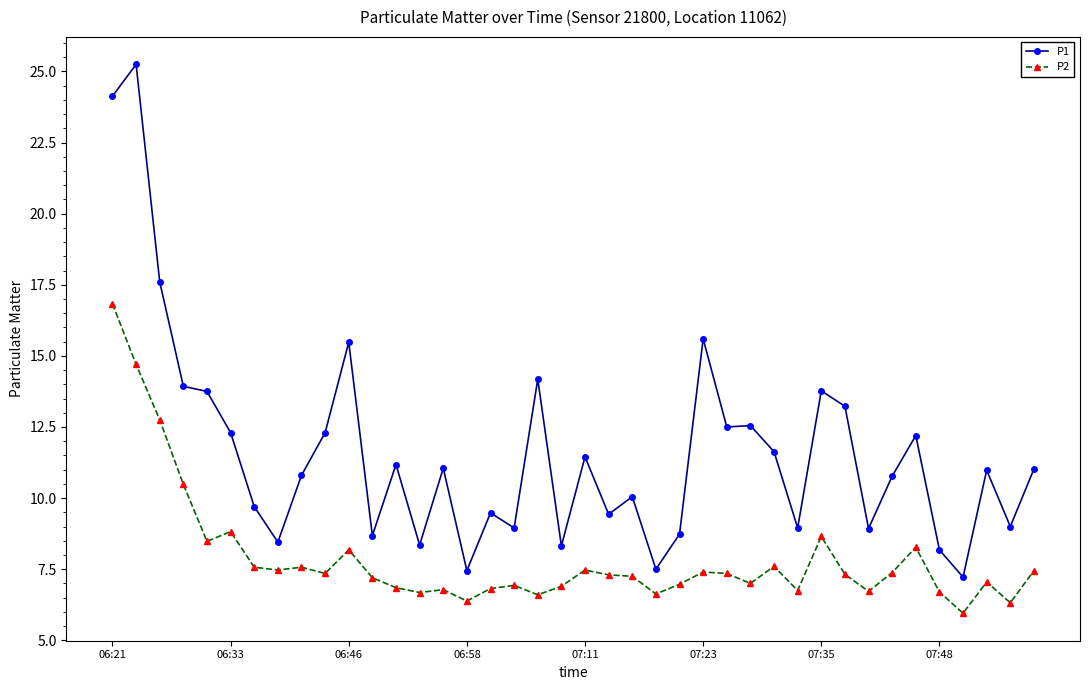

How many distinct data groups are displayed?

2